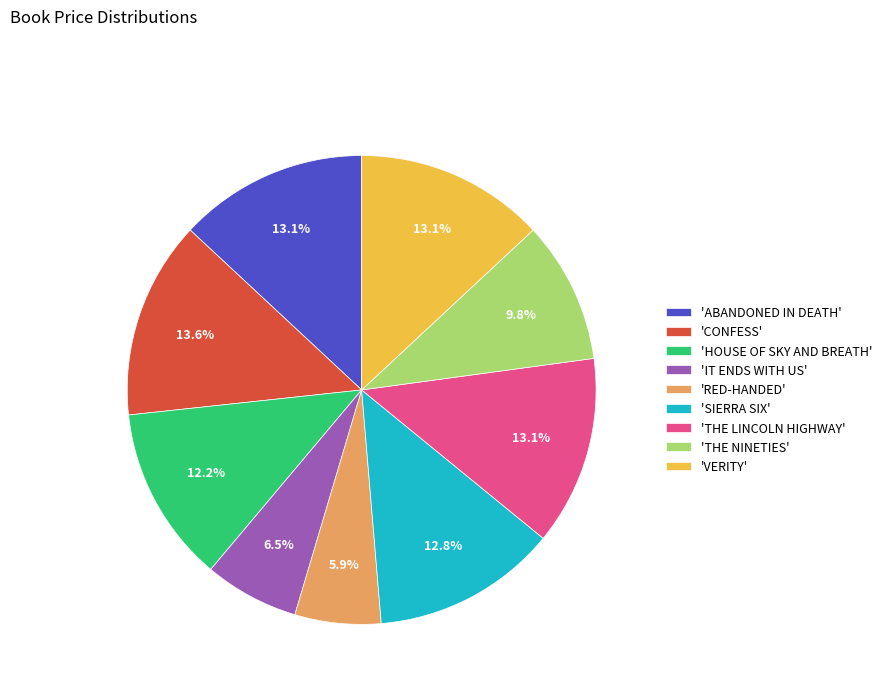

Which category has the smallest portion of the pie?

'RED-HANDED'